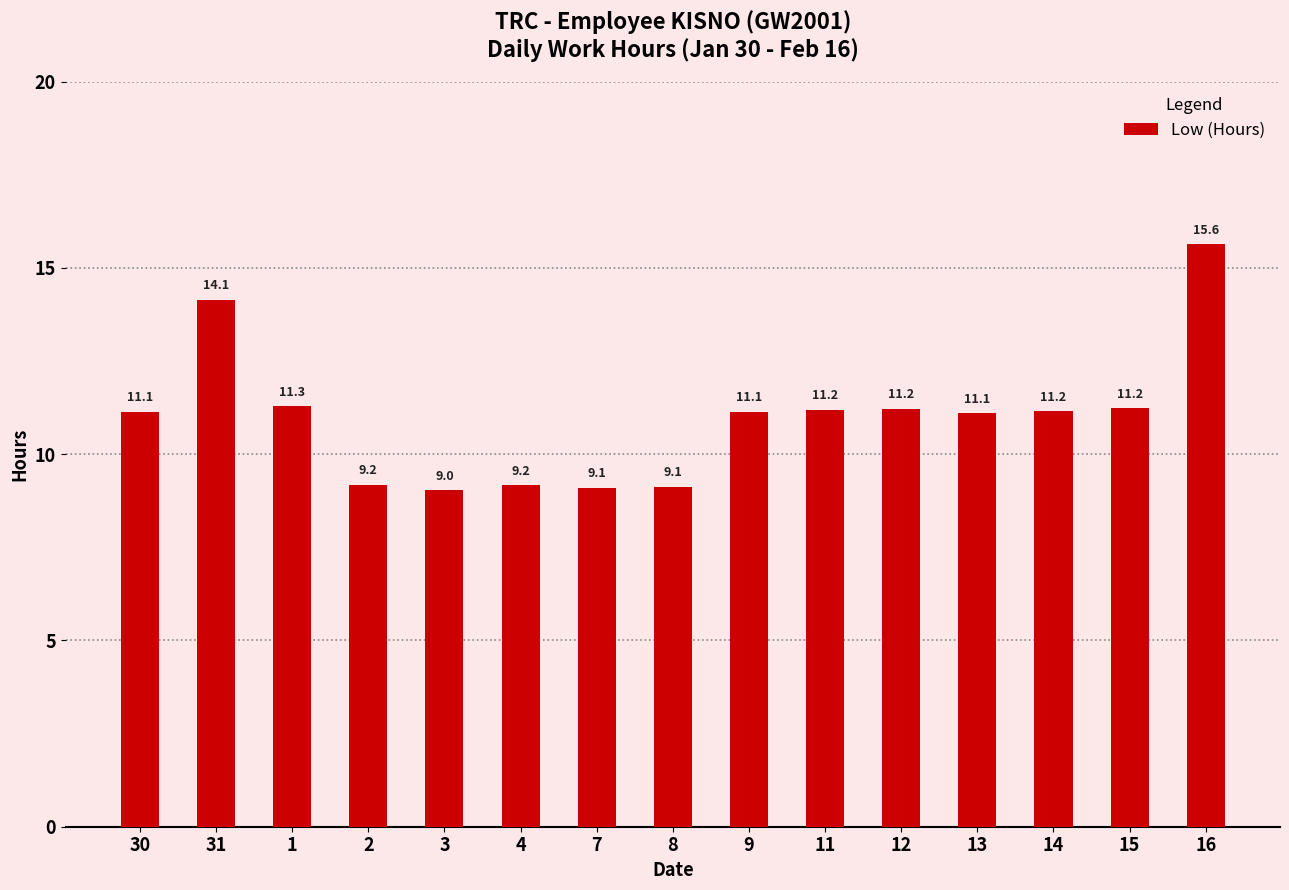

What is the ratio of the value at 15 to the value at 14?

1.0